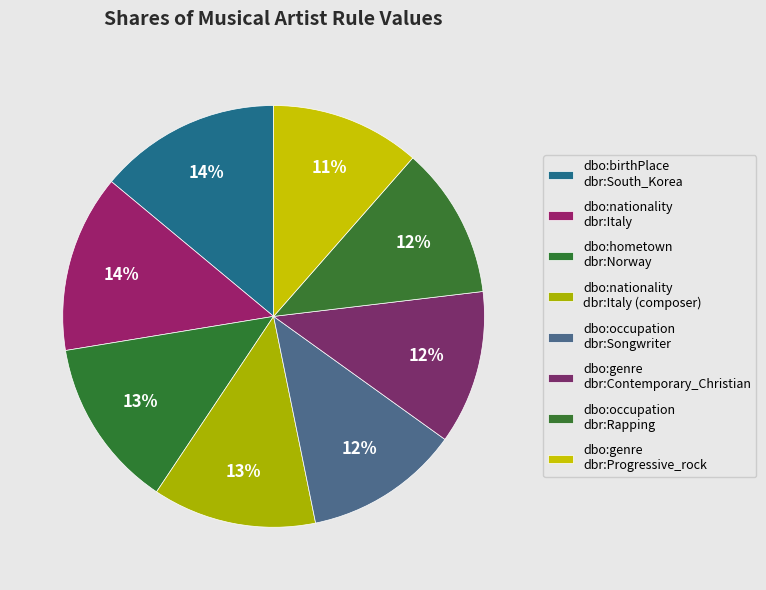

Count the number of slices in the pie.

8